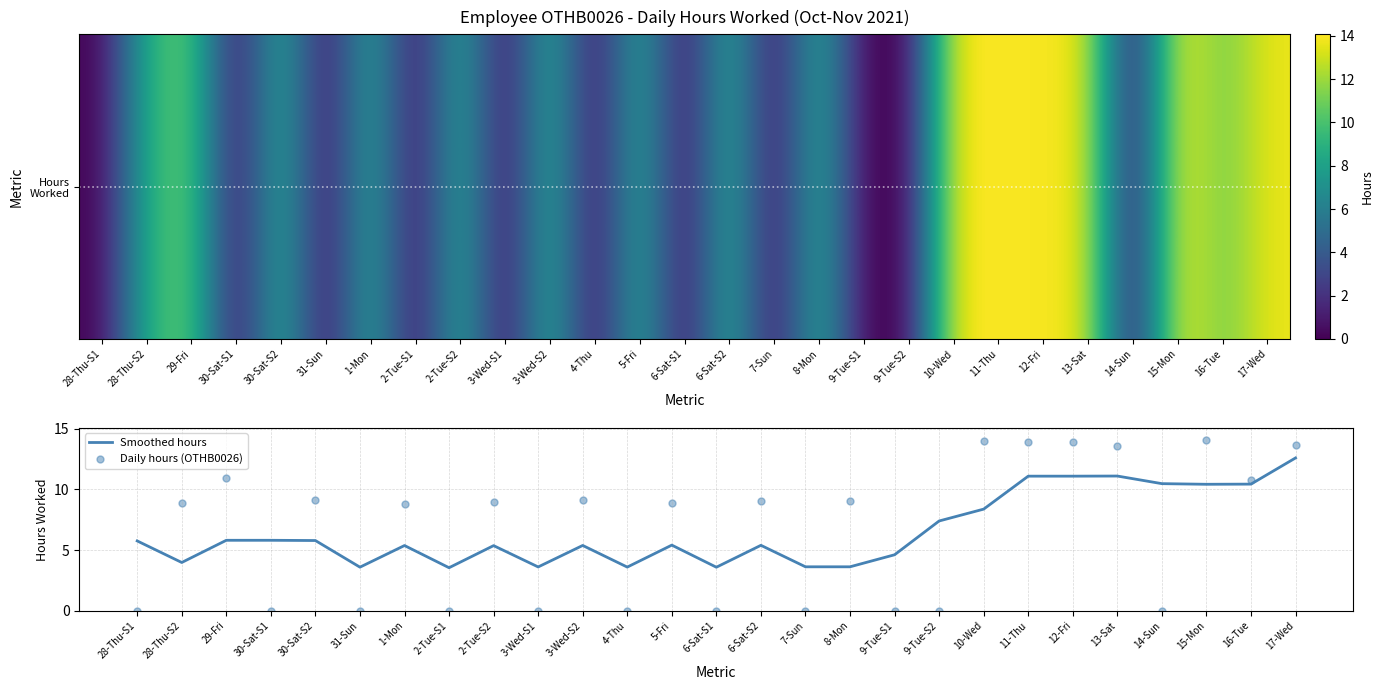

What is the lowest value of the Smoothed hours series?

3.5